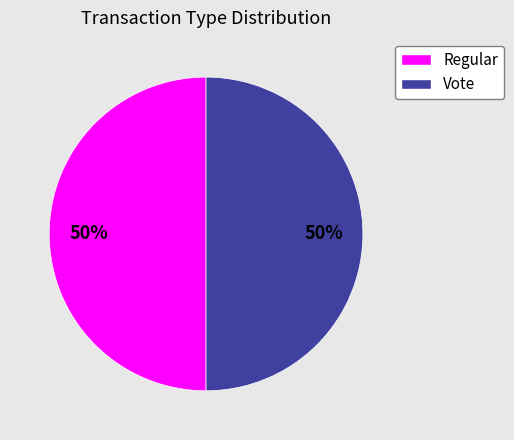

What percentage is the Regular slice, to the nearest percent?

50%